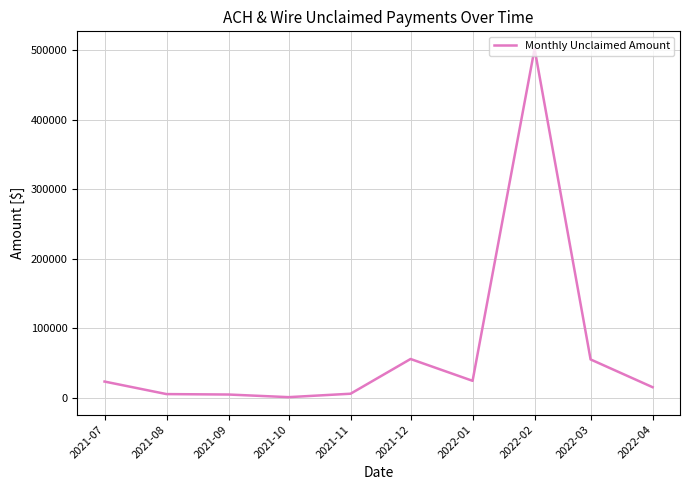

What is the greatest value displayed?

501731.3